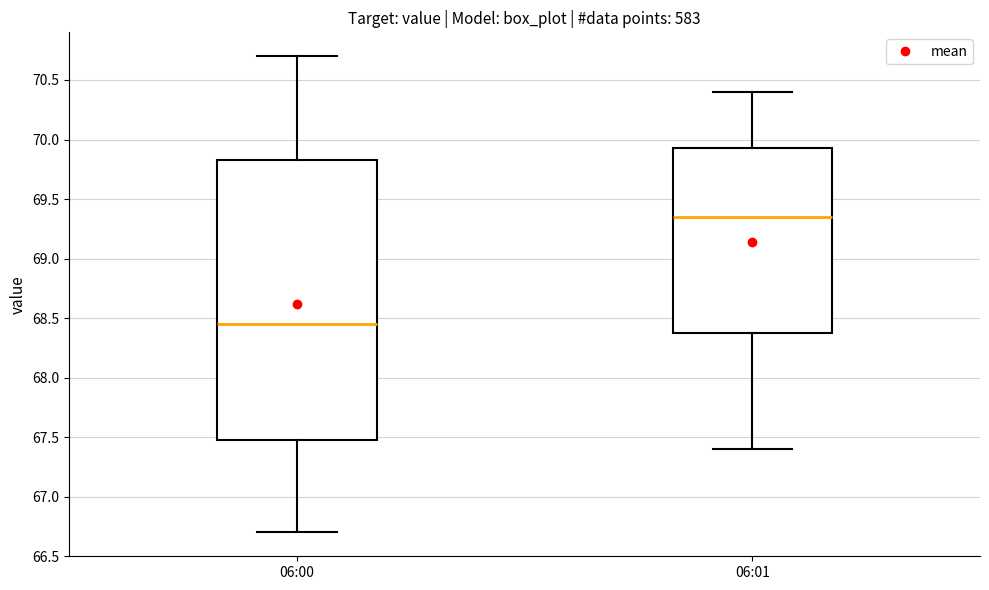

Which box is the tallest, from its lower edge to its upper edge?

06:00